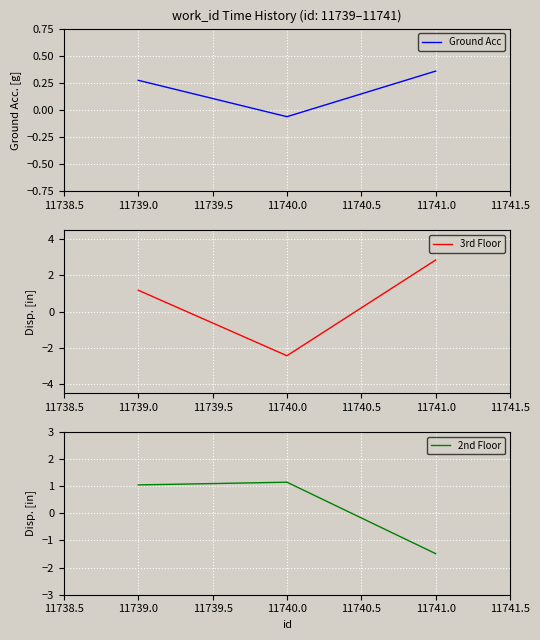

True or false: Ground Acc has a value of 0.4 at 11739.0.

False